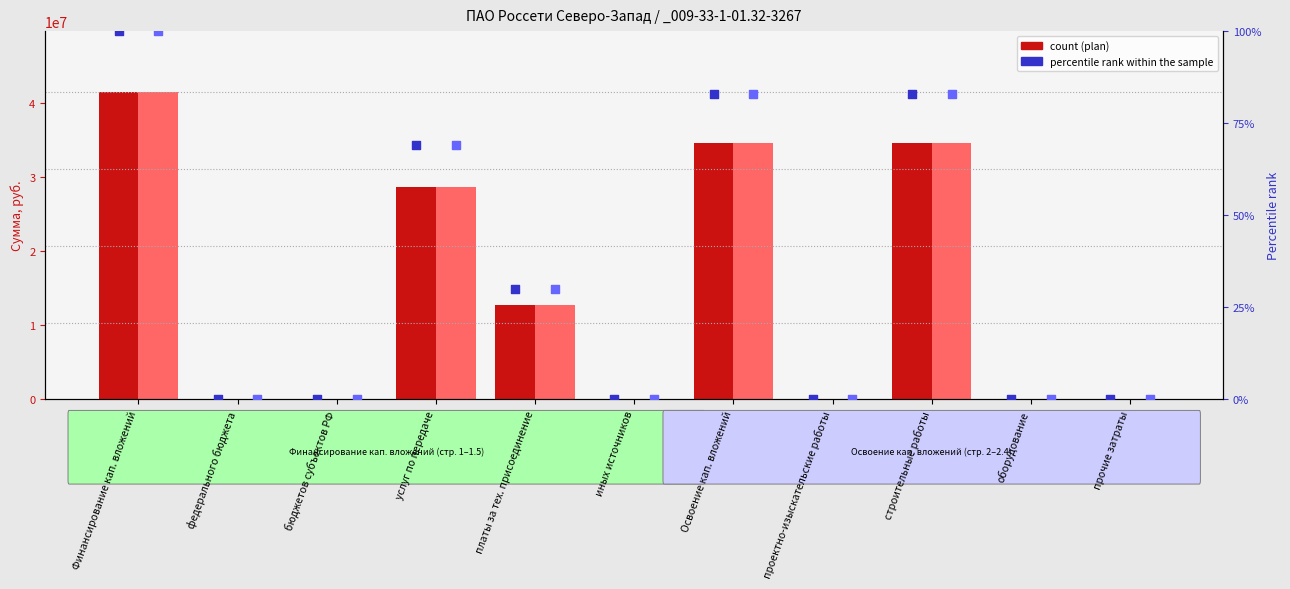

At how many categories does at least one series exceed 26724632?

4